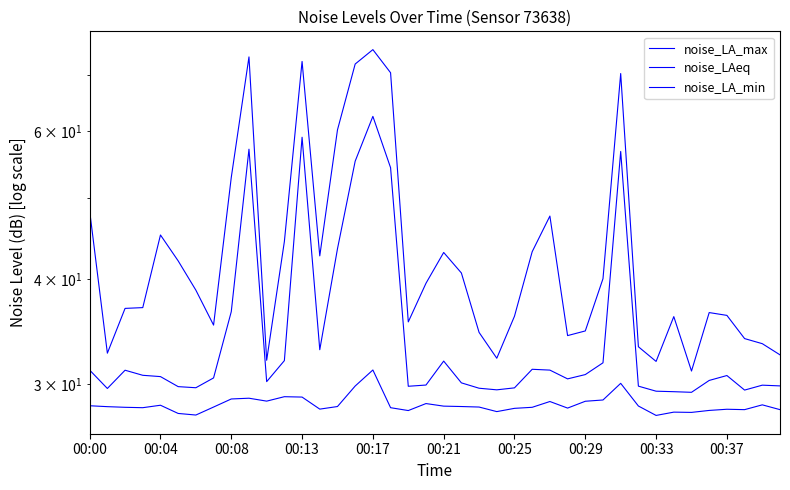

Between 00:00 and 34, which is larger?

00:00